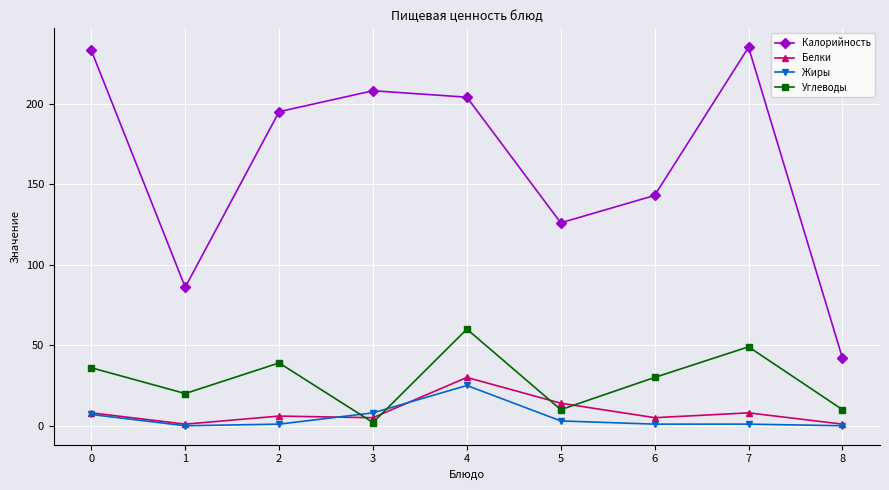

Between 3 and 6, which series saw the biggest shift?

Калорийность